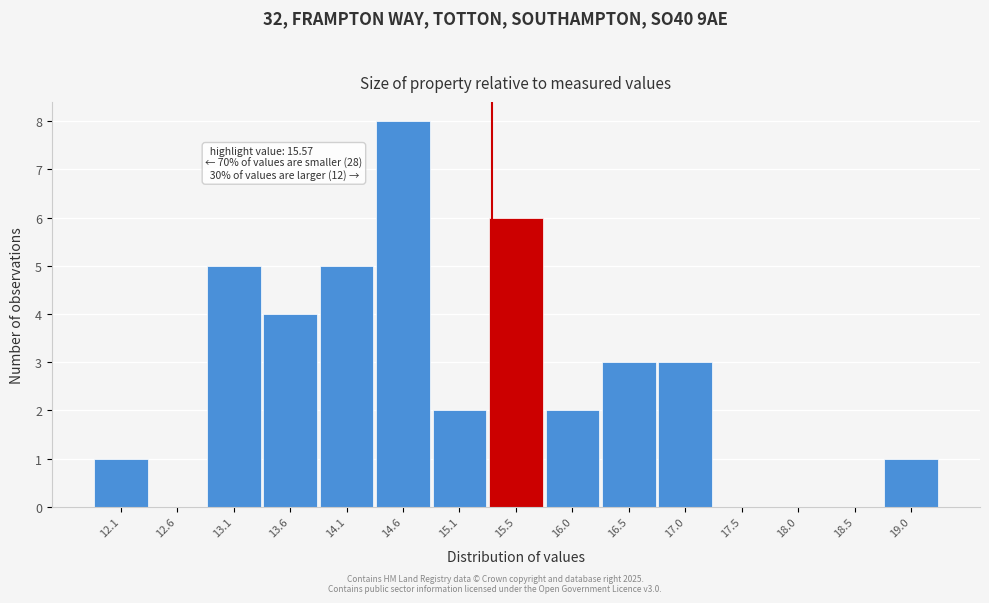

Reading left to right, extract all data points from this chart.

12.1=1	12.6=0	13.1=5	13.6=4	14.1=5	14.6=8	15.1=2	15.5=6	16.0=2	16.5=3	17.0=3	17.5=0	18.0=0	18.5=0	19.0=1